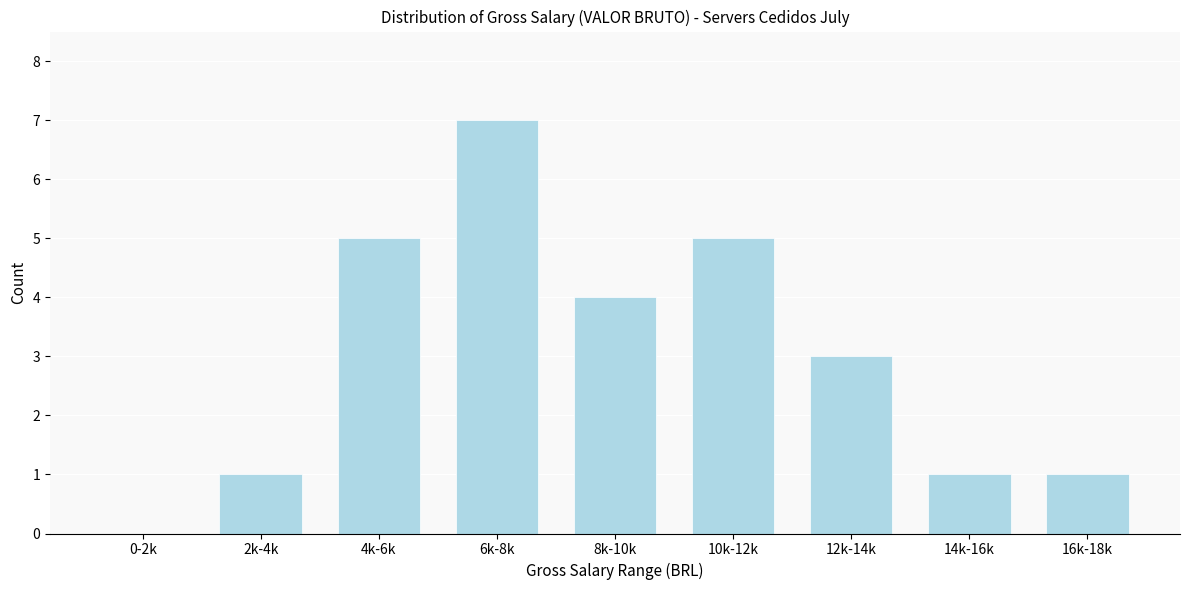

Reading left to right, extract all data points from this chart.

0-2k=0	2k-4k=1	4k-6k=5	6k-8k=7	8k-10k=4	10k-12k=5	12k-14k=3	14k-16k=1	16k-18k=1